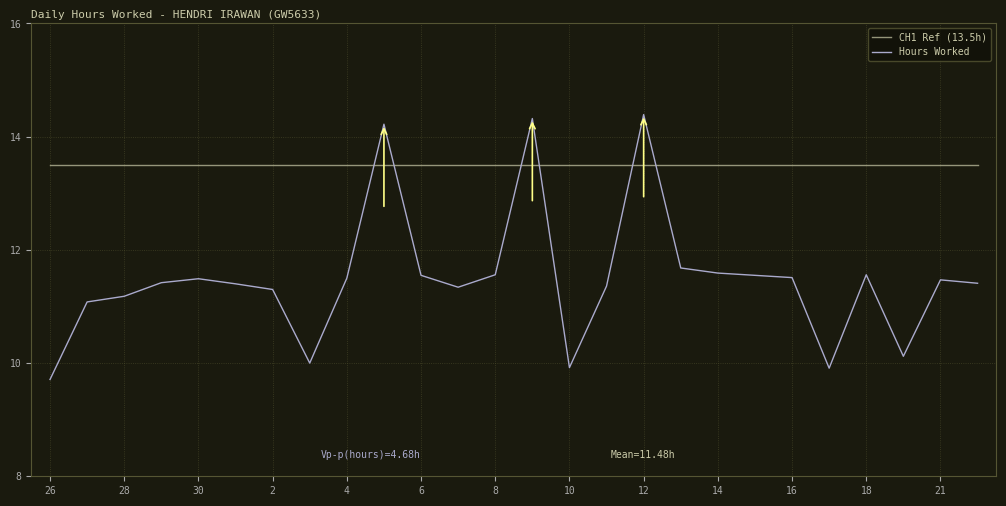

Is this an area chart (filled region under the line)?

No